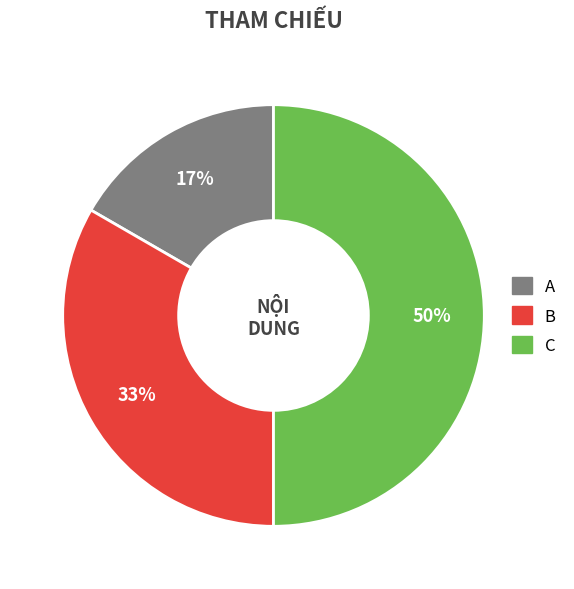

Approximately how many times larger is the value at A compared to C?

0.3